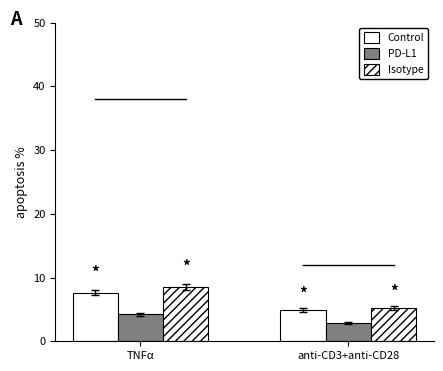

Where is Isotype nearest to the value 6?

anti-CD3+anti-CD28